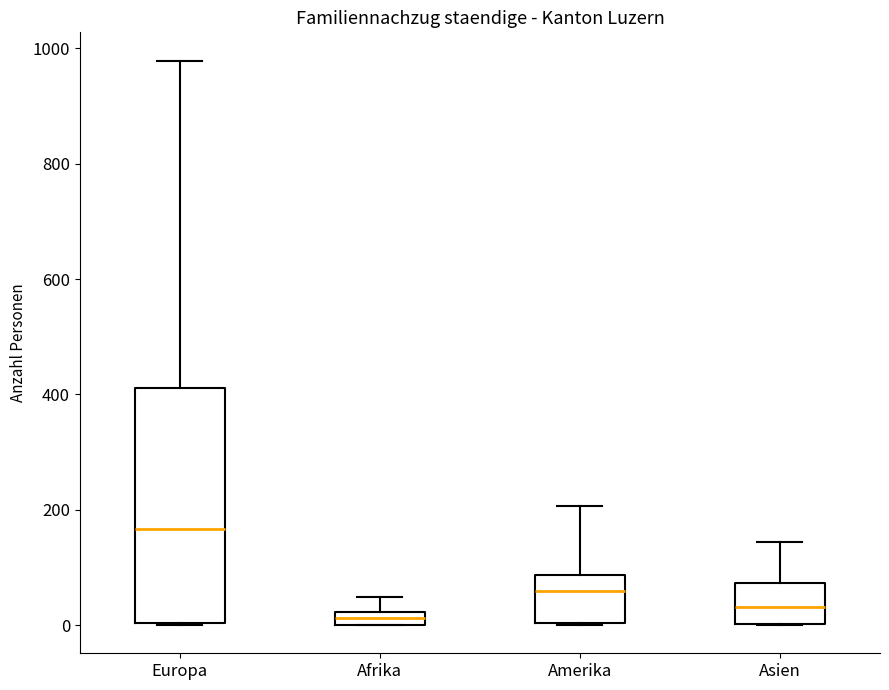

Which box is the tallest, from its lower edge to its upper edge?

Europa